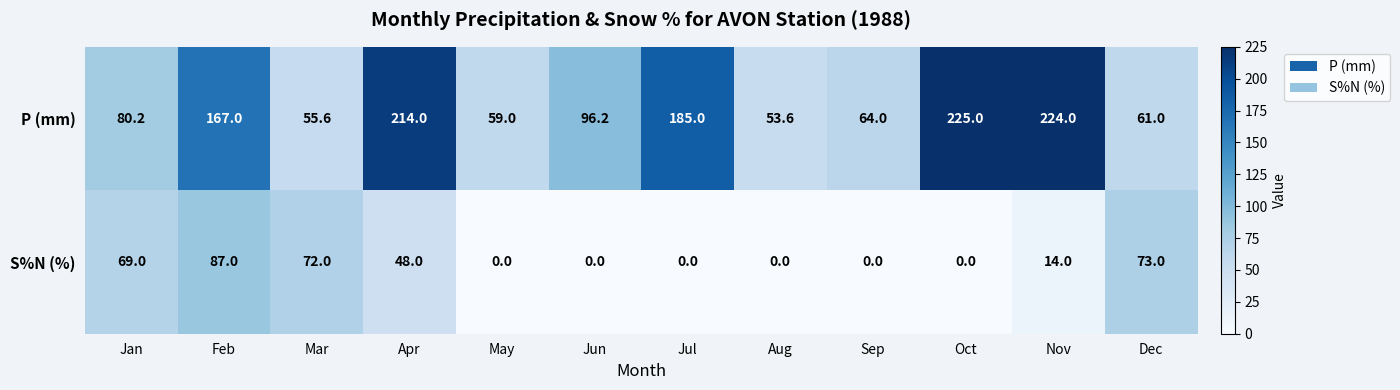

Read the S%N (%) value at Feb.

87.0